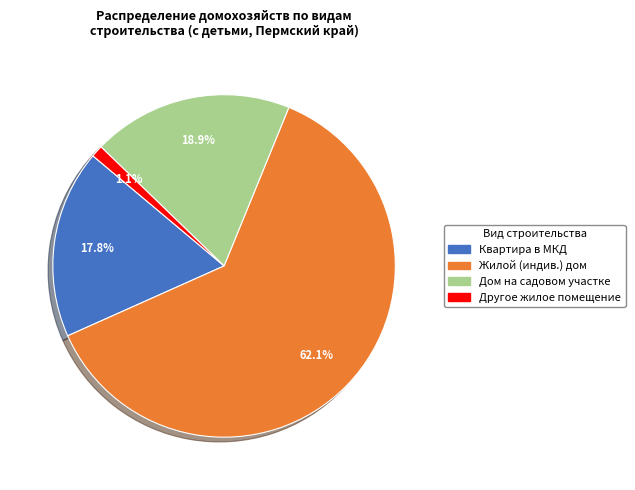

Does any single category account for the majority?

Yes